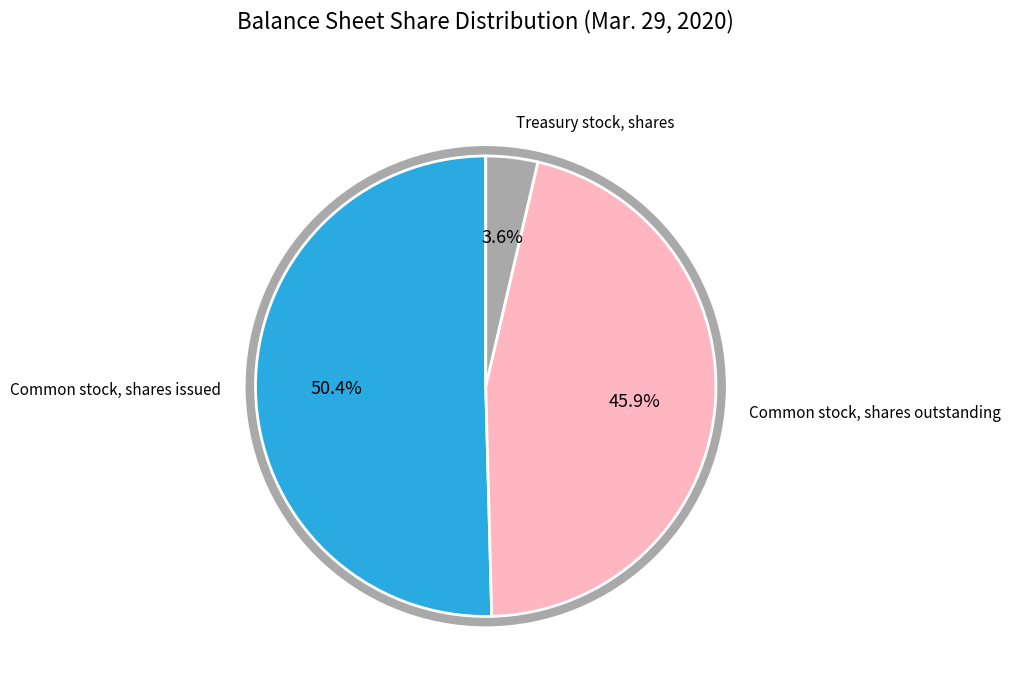

Is Common stock, shares outstanding the majority of the pie?

No